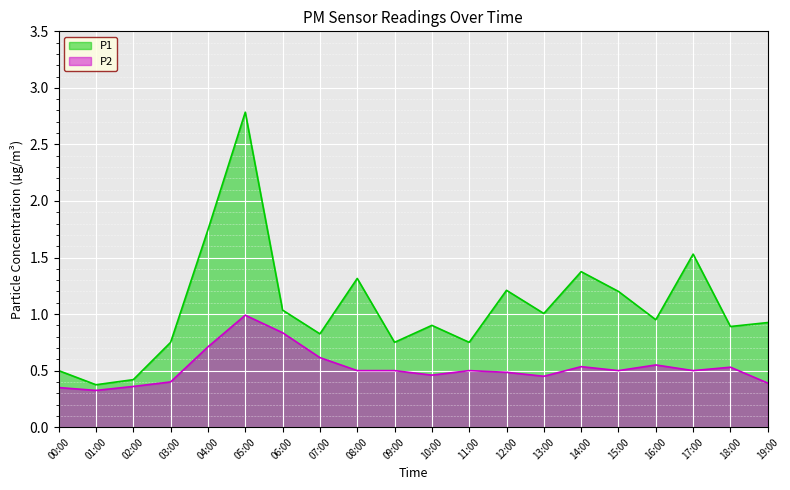

Is the value of P2 at 15:00 greater than the value of P1 at 16:00?

No